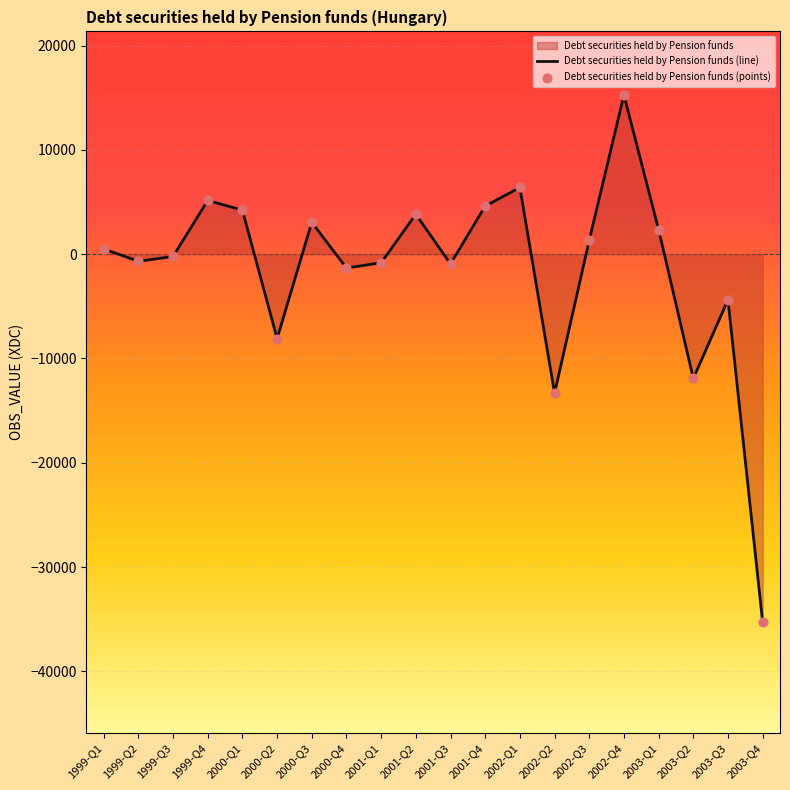

What is the smallest value displayed?

-35299